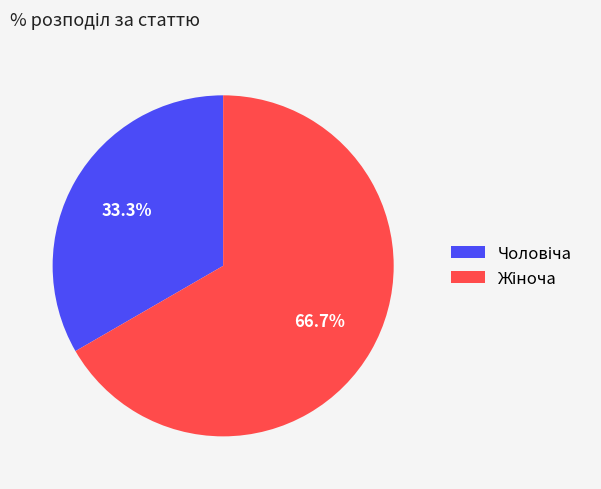

How many slices are in this pie chart?

2